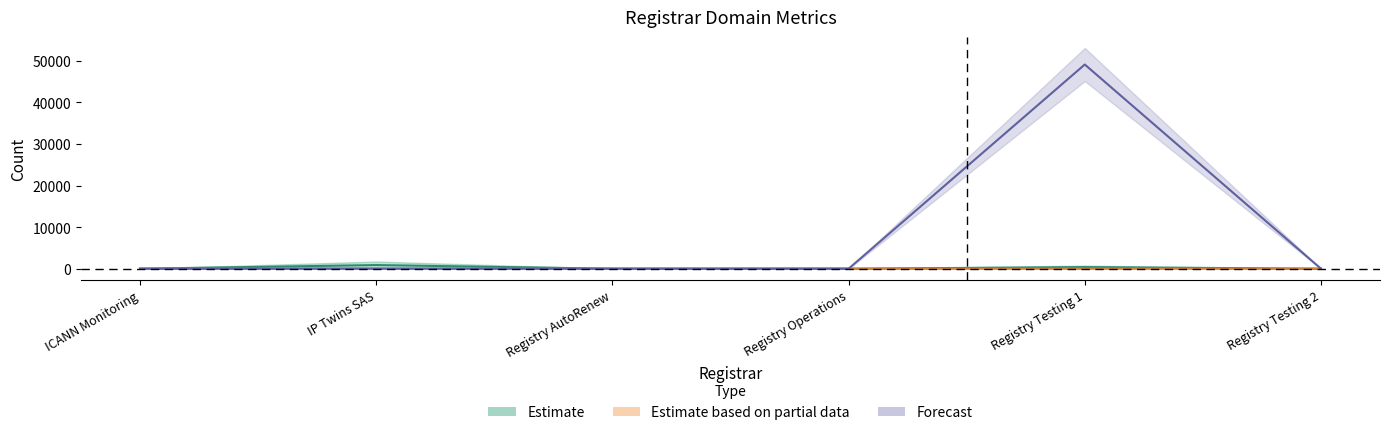

Where is net-renews-1-yr nearest to the value 1?

ICANN Monitoring